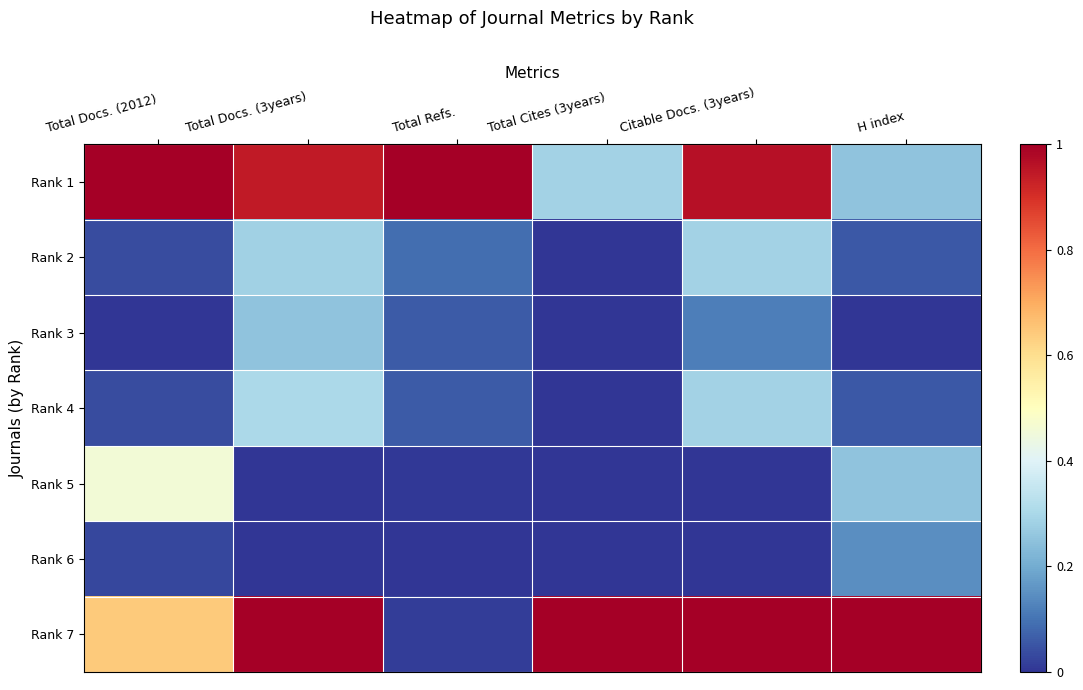

What is the total value across all series at Total Docs. (2012)?

2.2